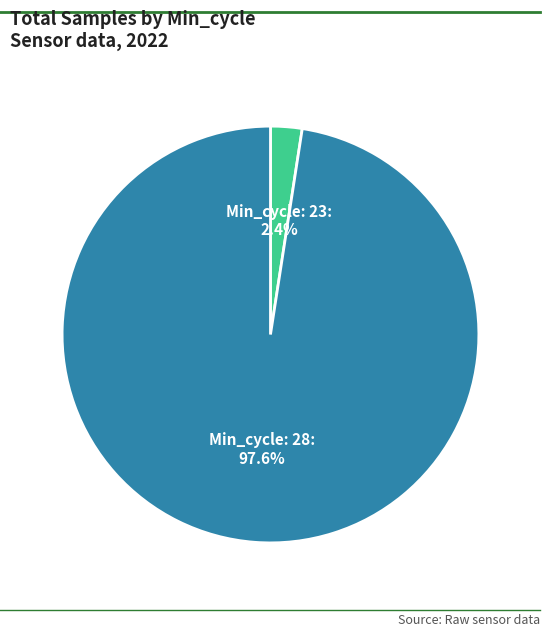

Count the number of slices in the pie.

2